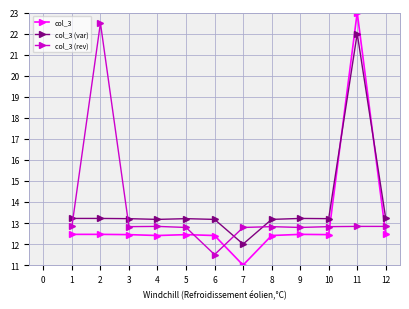

Which series changed the most between 6 and 10?

col_3 (rev)